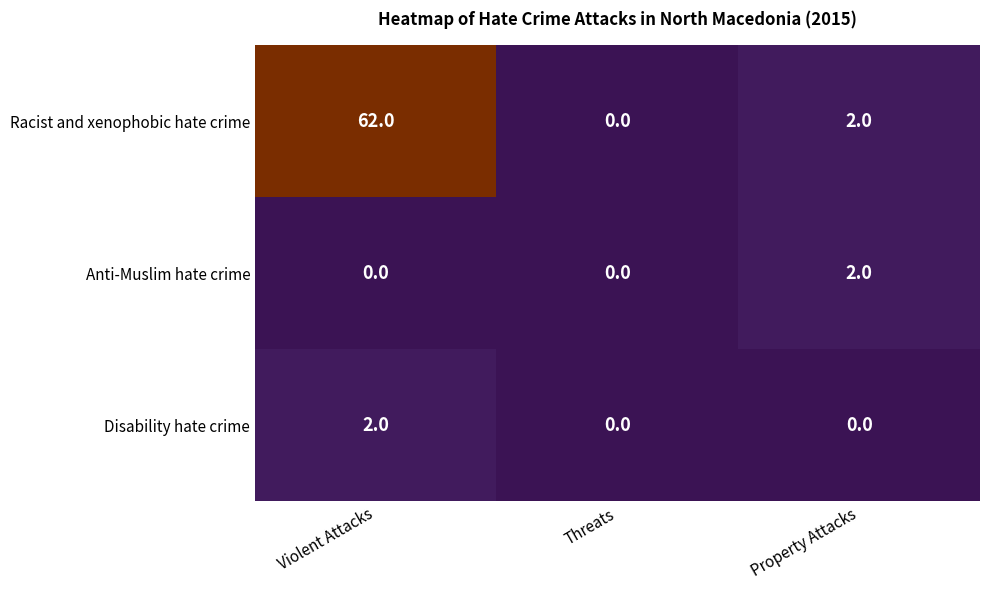

What value does the Racist and xenophobic hate crime series have at Violent Attacks, to the nearest 5?

60